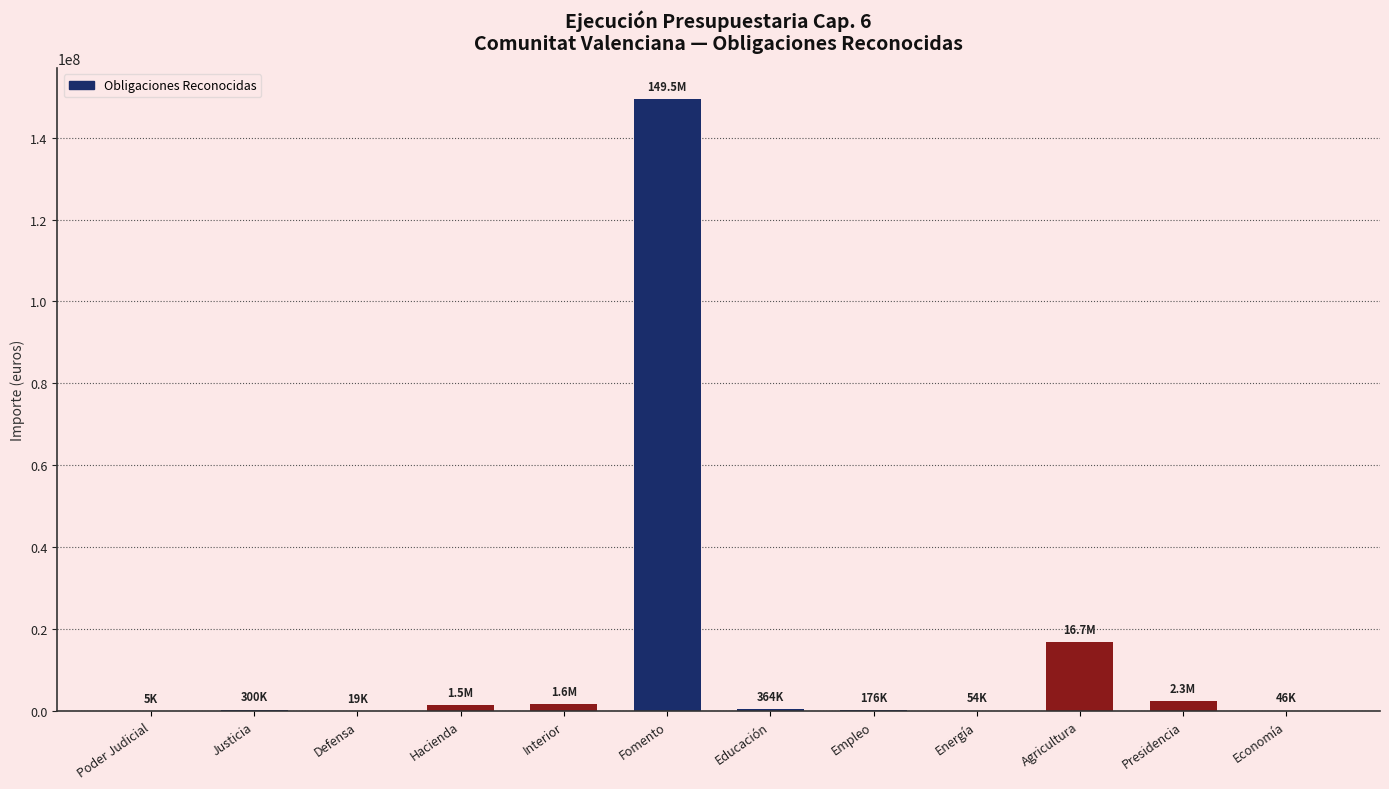

Which has a higher value, Interior or Justicia?

Interior